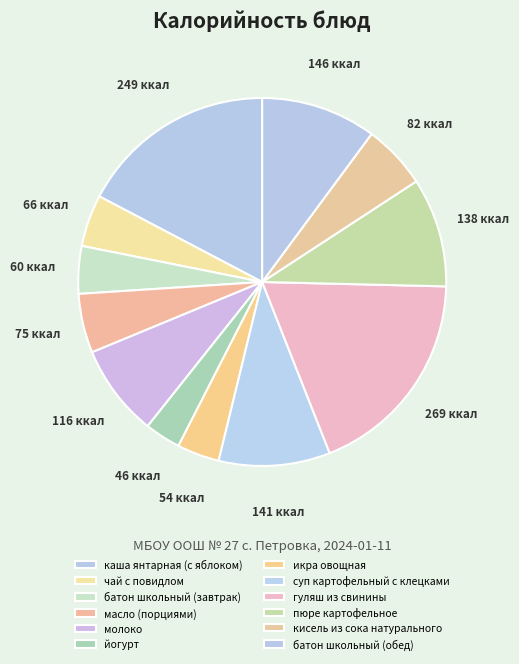

Does кисель из сока натурального account for over 50% of the chart?

No